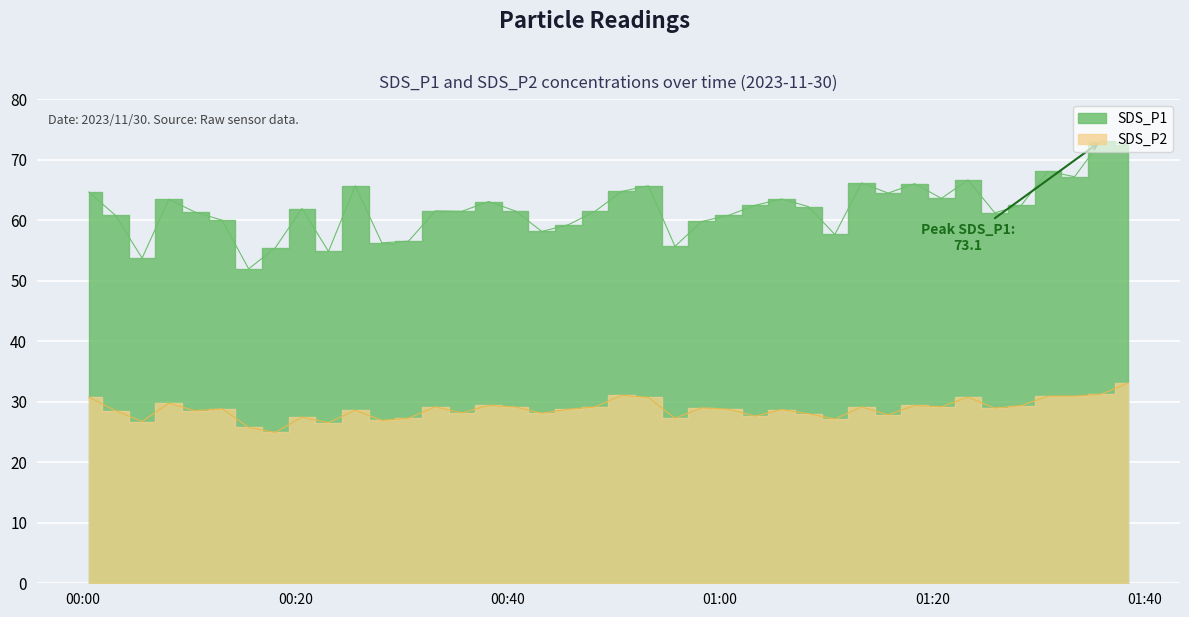

Rank the series at 2023/11/30 00:18:07 from highest to lowest value.

SDS_P1, SDS_P2